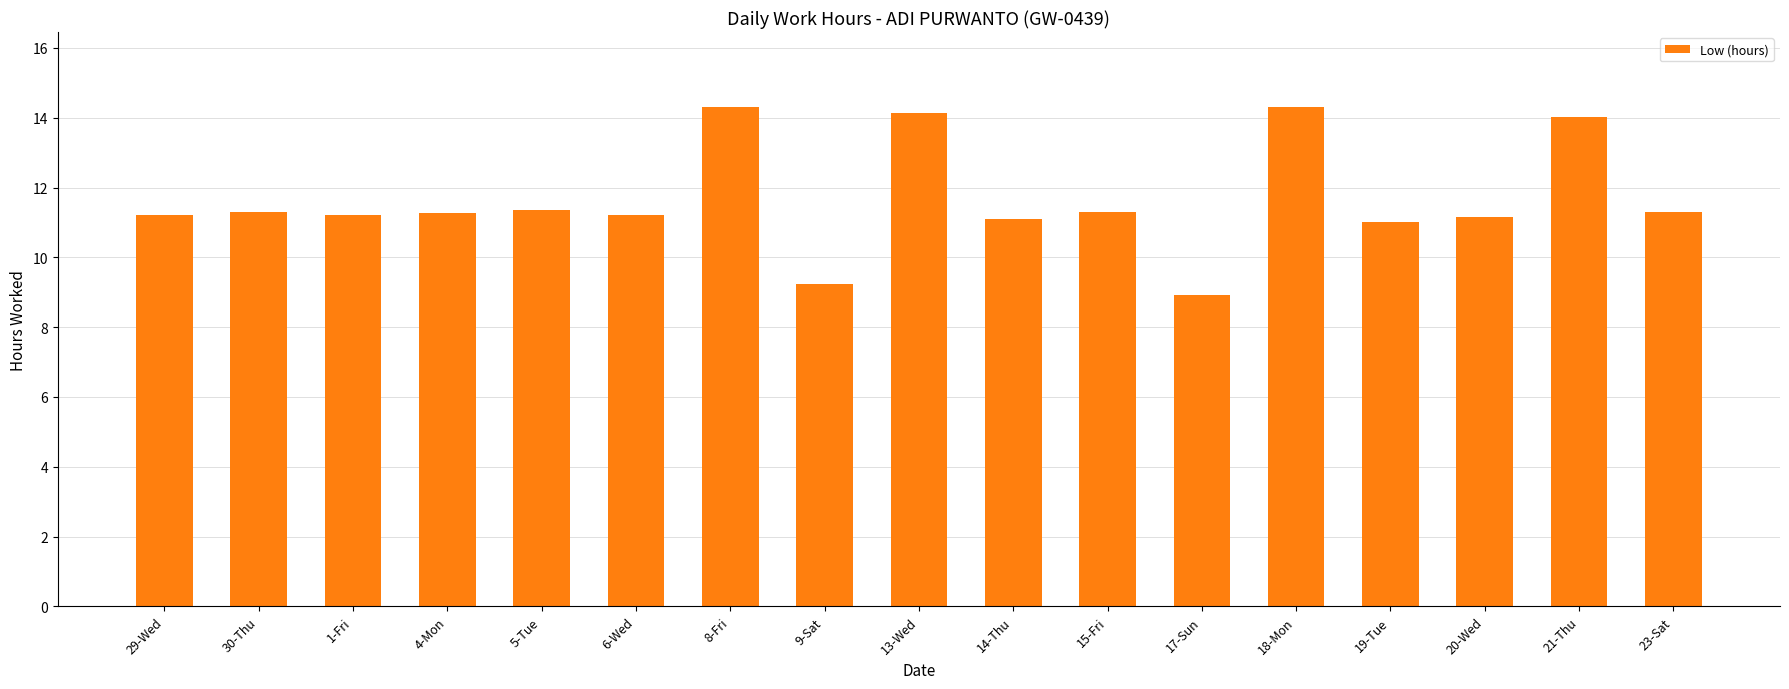

Which has a higher value, 9-Sat or 23-Sat?

23-Sat